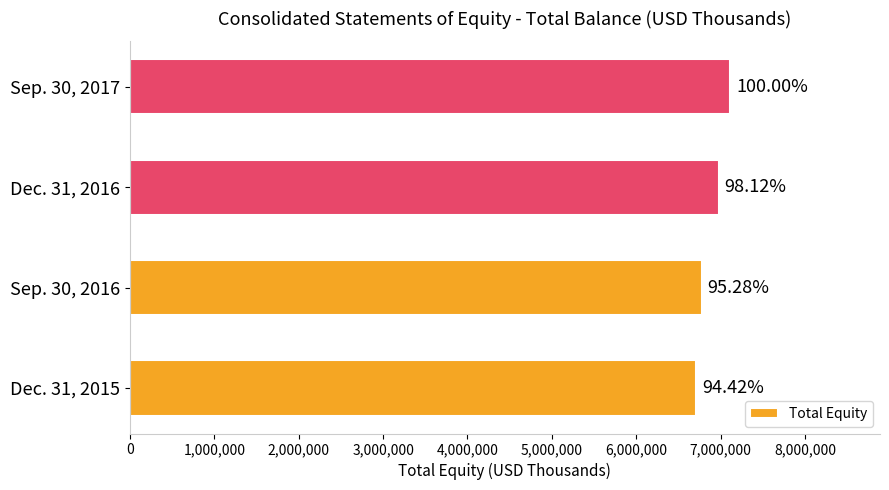

What is the minimum value shown in the chart?

6712818